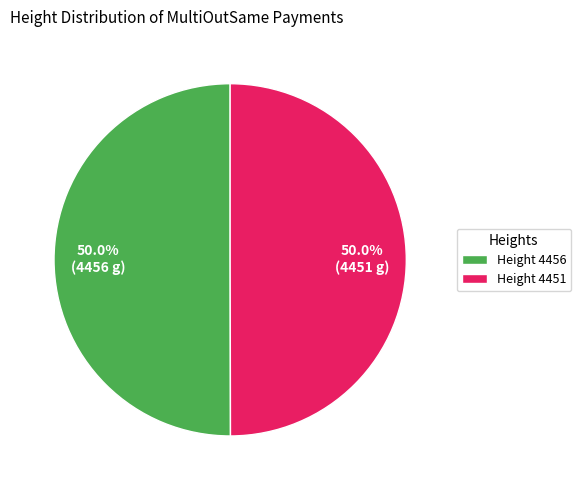

What percentage do Height 4451 and Height 4456 together represent?

100.0%